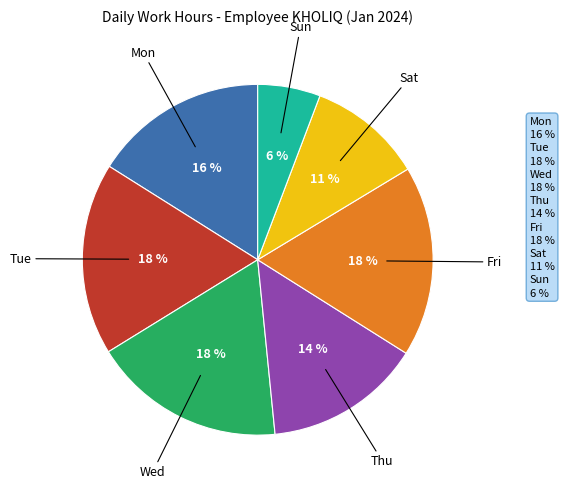

To the nearest percent, what is the difference between the largest and smallest slice percentages?

12%